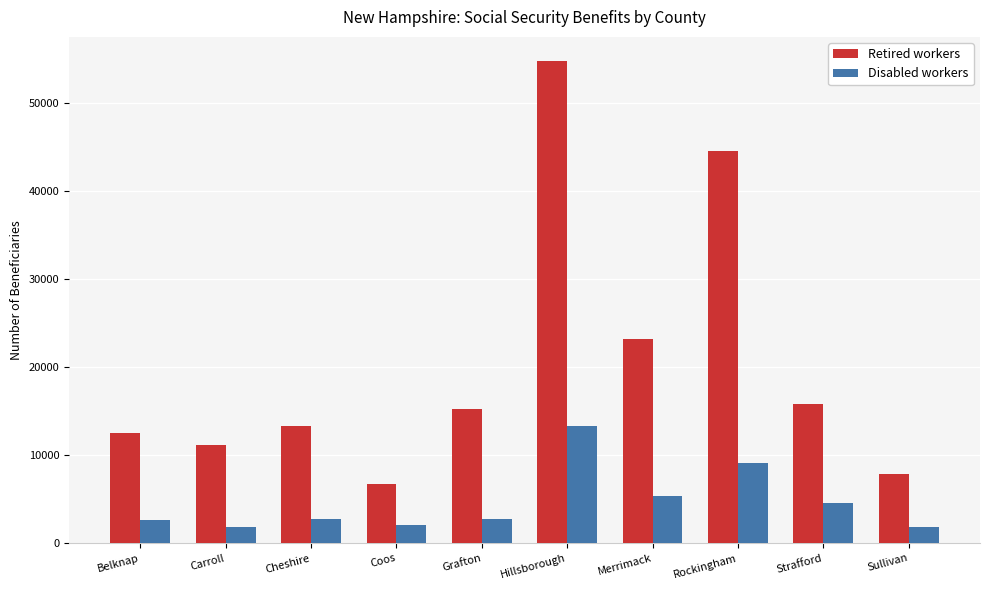

What is the minimum value shown in the chart?

1832